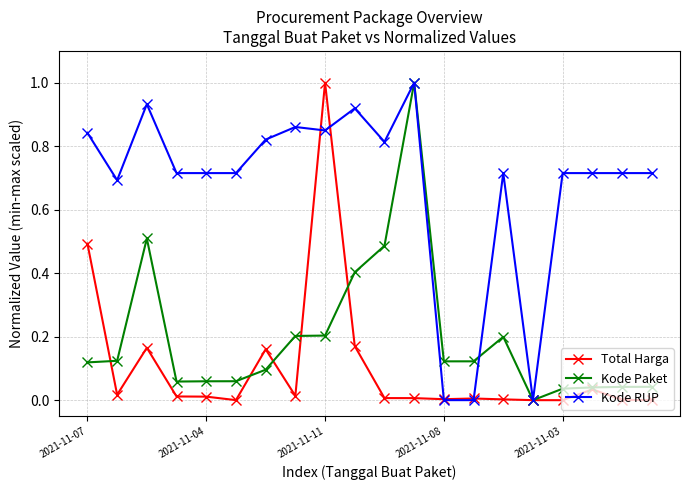

List the series in order of their overall mean, highest first.

Kode RUP, Kode Paket, Total Harga